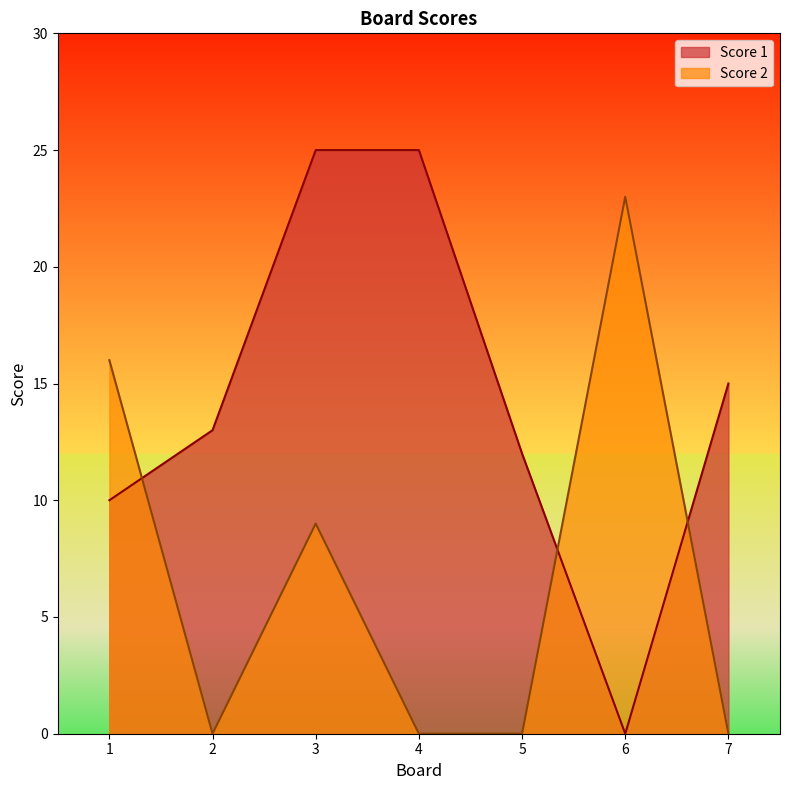

How many series are shown in this chart?

2